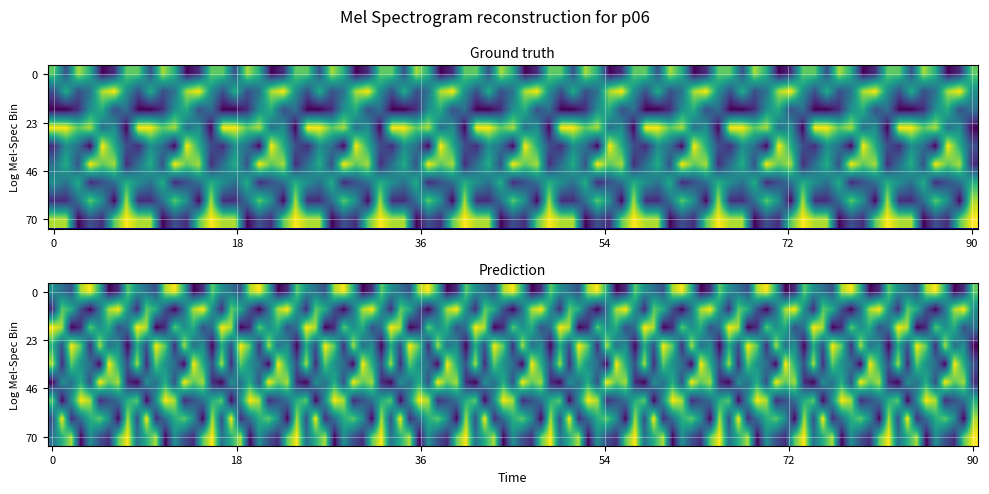

What is the total value across all series at 3?

45